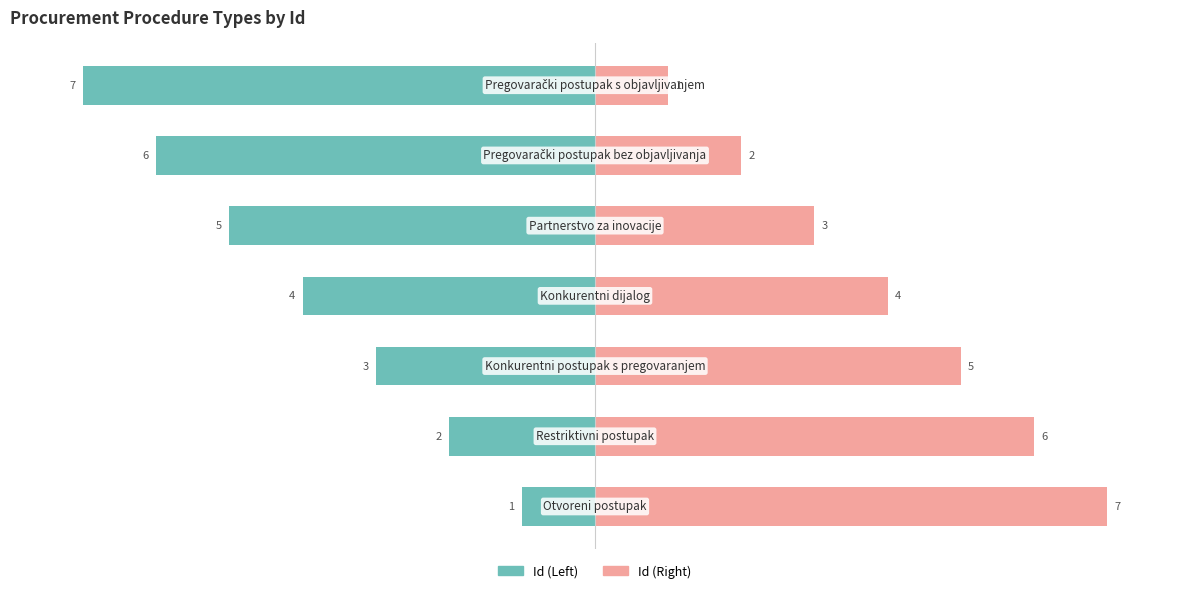

Is it true that Id (Right) equals 73 at −40?

False